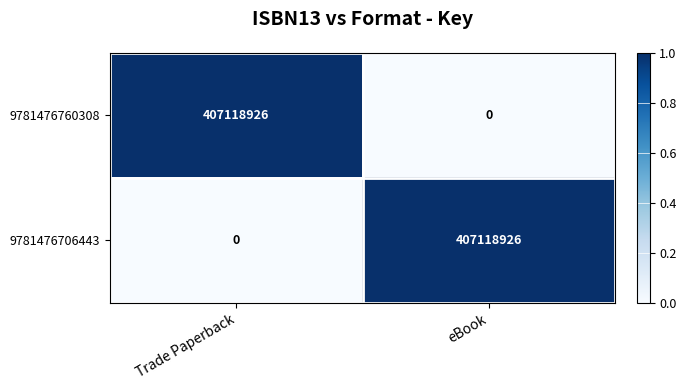

Is the value of 9781476760308 at Trade Paperback greater than the value of 9781476706443 at Trade Paperback?

Yes